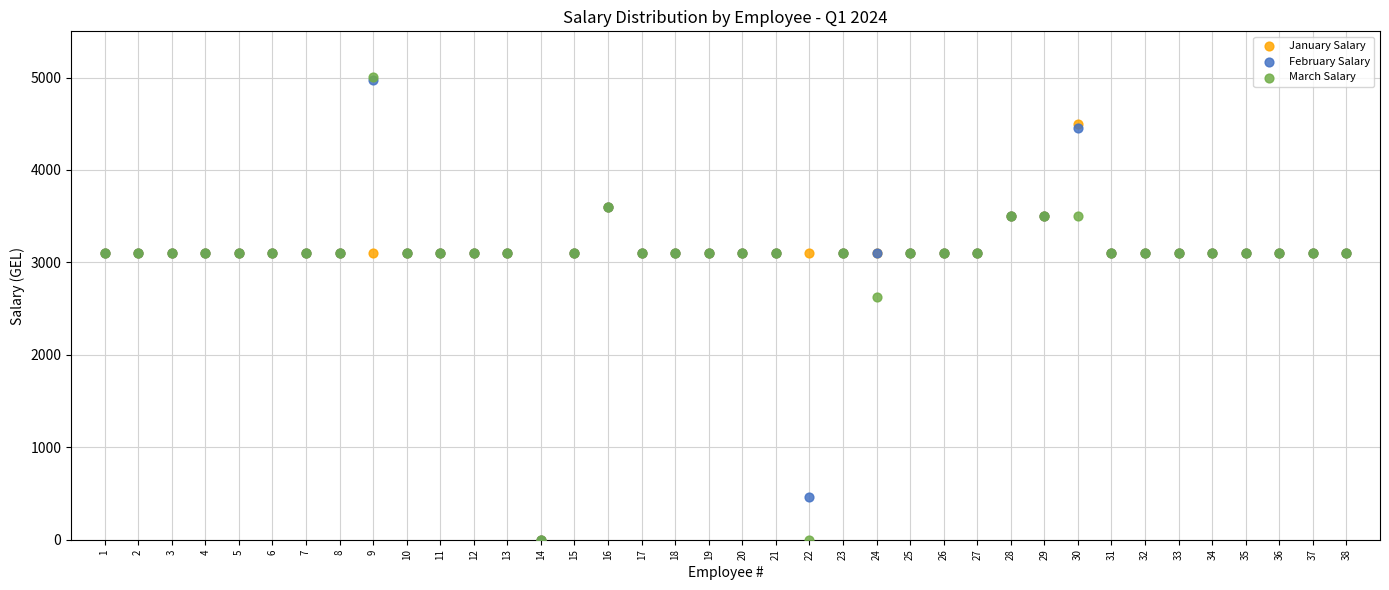

Across all series, what Y value is closest to 2502?

2629.6